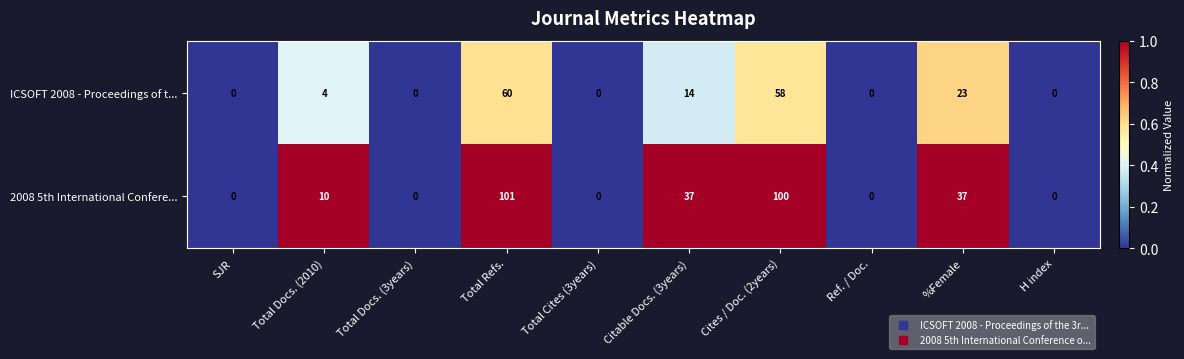

Count the number of data series in this chart.

2